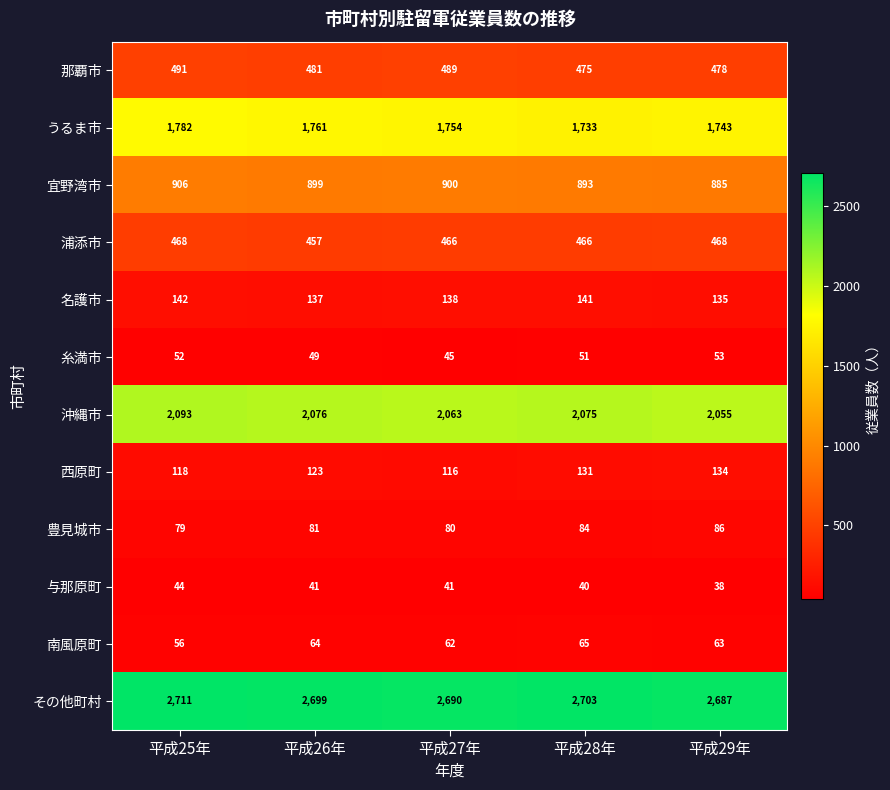

What is the sum of the うるま市 values at 平成28年 and 平成29年?

3476